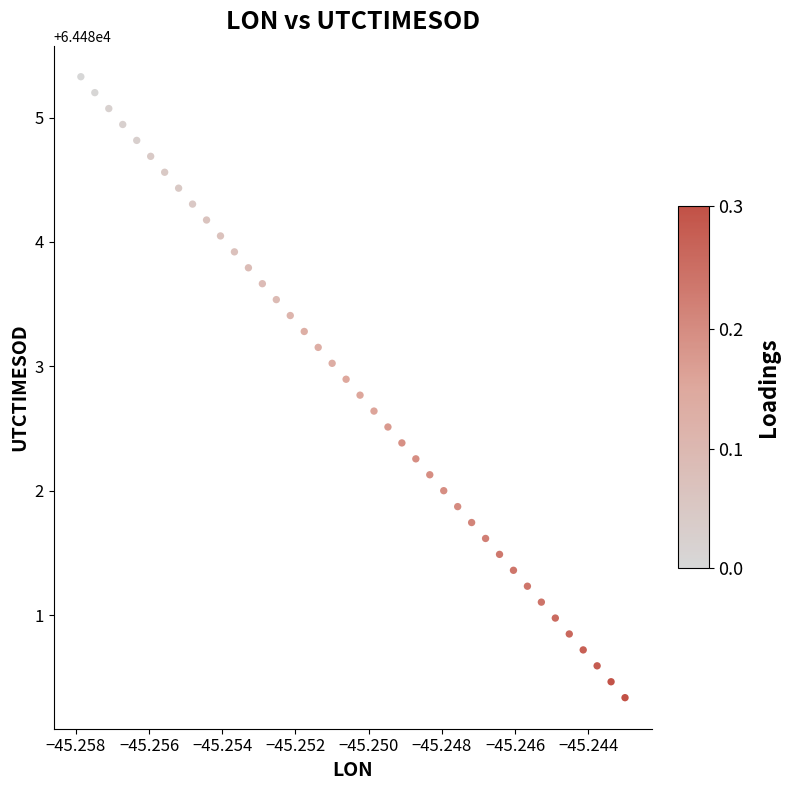

What is the range of Y values (max minus min)?

5.0